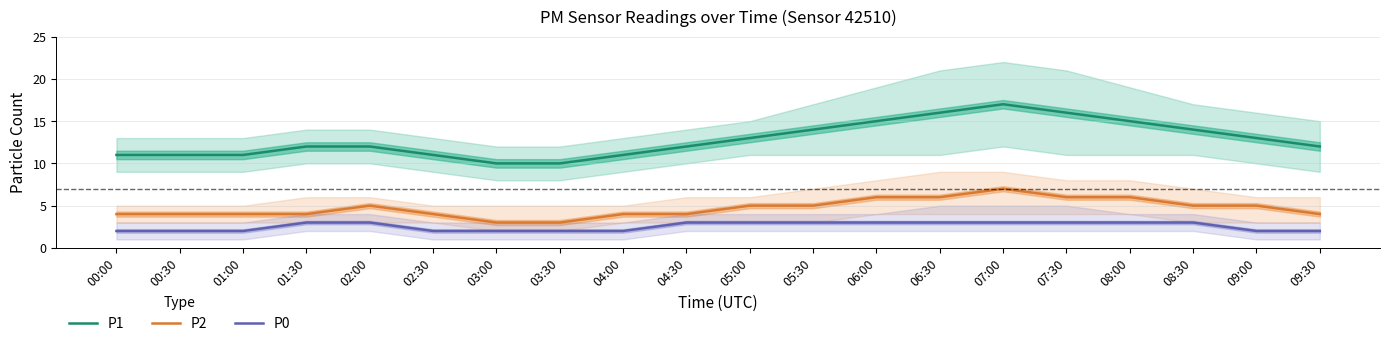

Which series has the largest total across all categories?

P1